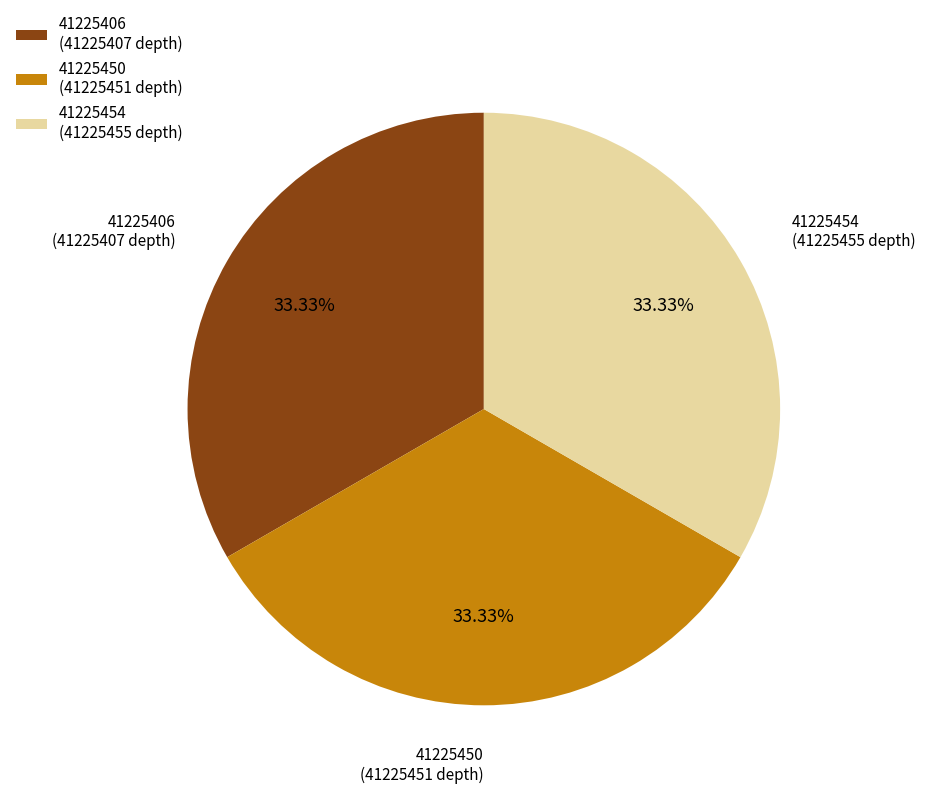

What is the ratio of the value at 41225450 (41225451 depth) to the value at 41225454 (41225455 depth)?

1.0